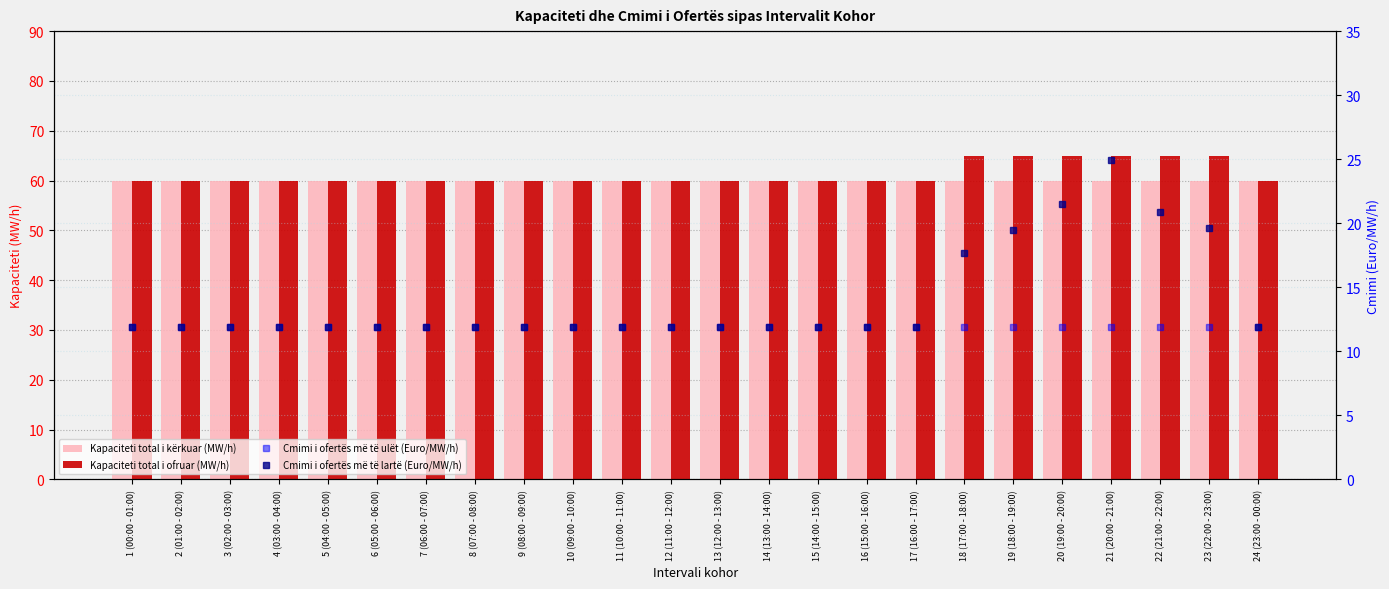

Reading left to right, list all the values displayed in this chart.

Kapaciteti total i kërkuar (MW/h): 60.0	60.0	60.0	60.0	60.0	60.0	60.0	60.0	60.0	60.0	60.0	60.0	60.0	60.0	60.0	60.0	60.0	60.0	60.0	60.0	60.0	60.0	60.0	60.0
Kapaciteti total i ofruar (MW/h): 60.0	60.0	60.0	60.0	60.0	60.0	60.0	60.0	60.0	60.0	60.0	60.0	60.0	60.0	60.0	60.0	60.0	65.0	65.0	65.0	65.0	65.0	65.0	60.0
Cmimi i ofertës më të ulët (Euro/MW/h): 11.9	11.9	11.9	11.9	11.9	11.9	11.9	11.9	11.9	11.9	11.9	11.9	11.9	11.9	11.9	11.9	11.9	11.9	11.9	11.9	11.9	11.9	11.9	11.9
Cmimi i ofertës më të lartë (Euro/MW/h): 11.9	11.9	11.9	11.9	11.9	11.9	11.9	11.9	11.9	11.9	11.9	11.9	11.9	11.9	11.9	11.9	11.9	17.7	19.5	21.5	24.9	20.9	19.6	11.9